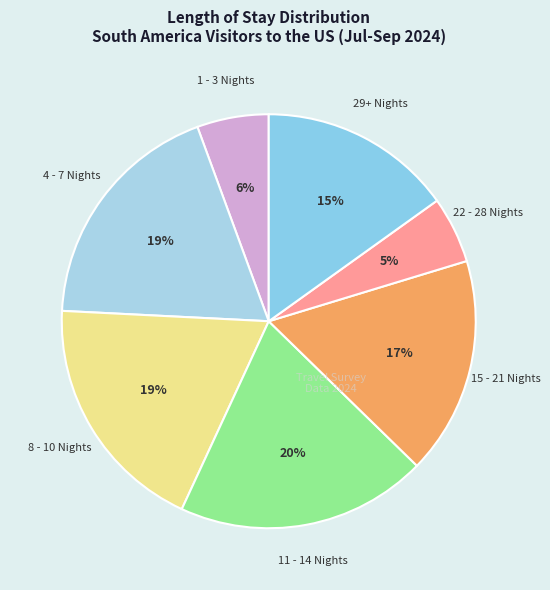

Count the number of slices in the pie.

7